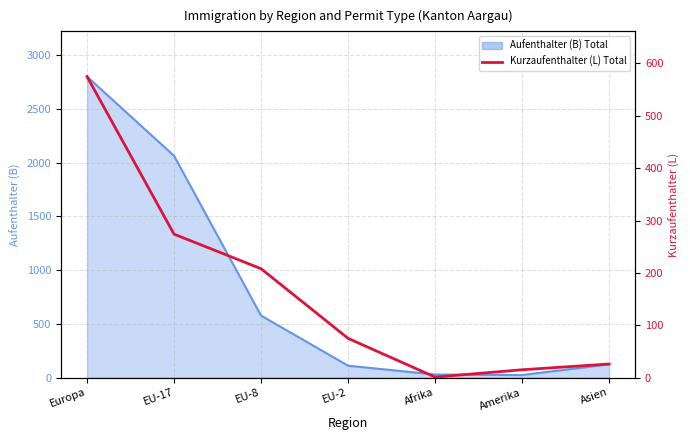

Where does the data first go above 75?

Europa